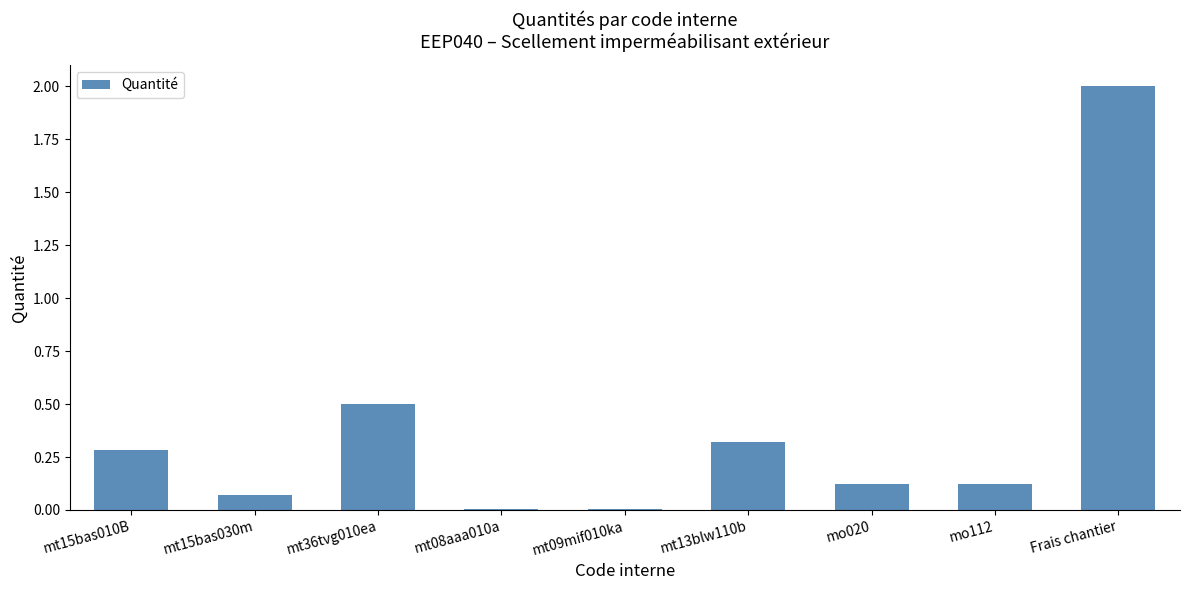

What is the change in value from mt09mif010ka to Frais chantier?

+2.0